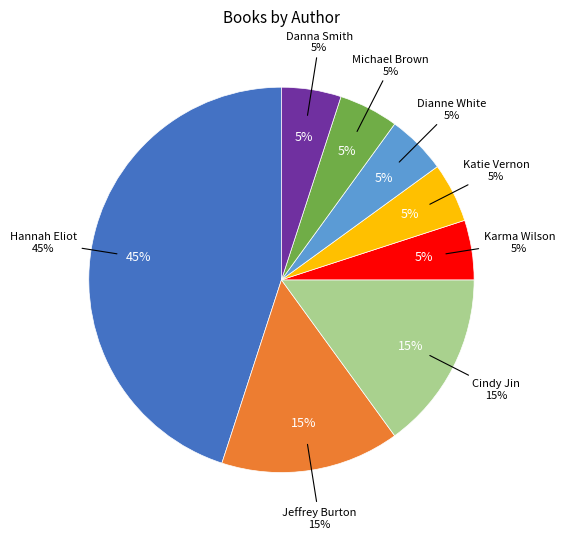

Which category has the smallest portion of the pie?

Karma Wilson